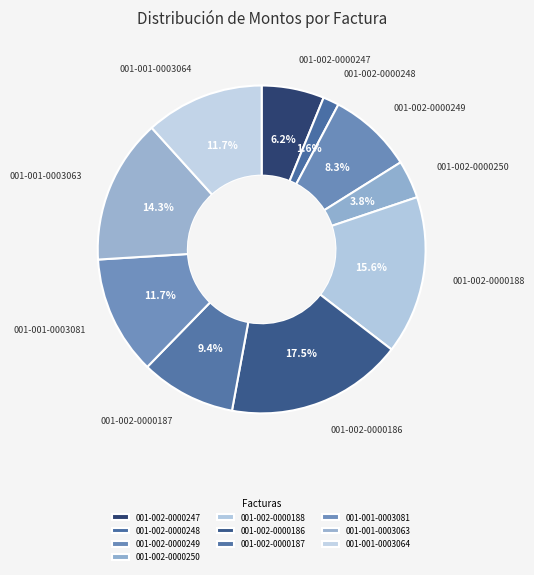

Which category has the smallest portion of the pie?

001-002-0000248